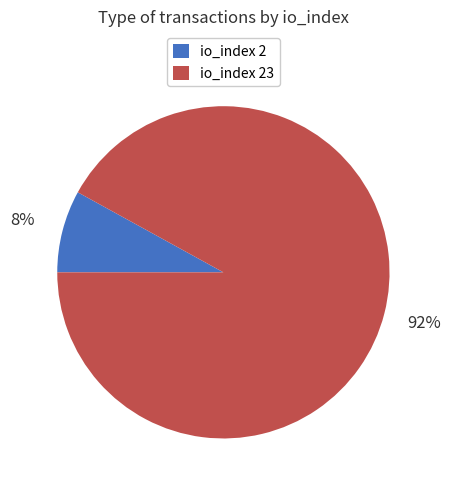

To the nearest percent, what is the average slice percentage?

50%